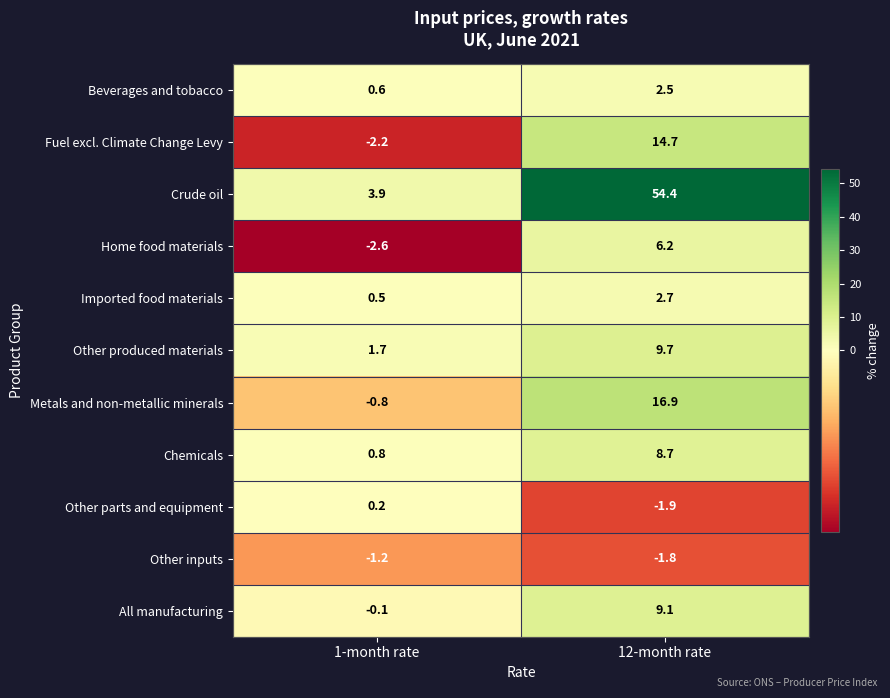

Reading right to left, what are all the values shown in this chart?

Beverages and tobacco: 2.5	0.6
Fuel excl. Climate Change Levy: 14.7	-2.2
Crude oil: 54.4	3.9
Home food materials: 6.2	-2.6
Imported food materials: 2.7	0.5
Other produced materials: 9.7	1.7
Metals and non-metallic minerals: 16.9	-0.8
Chemicals: 8.7	0.8
Other parts and equipment: -1.9	0.2
Other inputs: -1.8	-1.2
All manufacturing: 9.1	-0.1